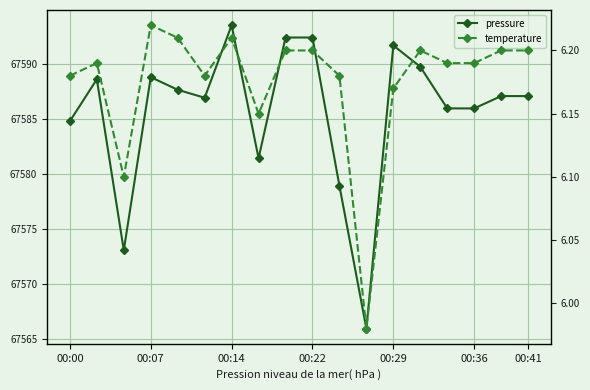

How many interior local valleys does the temperature series have?

4